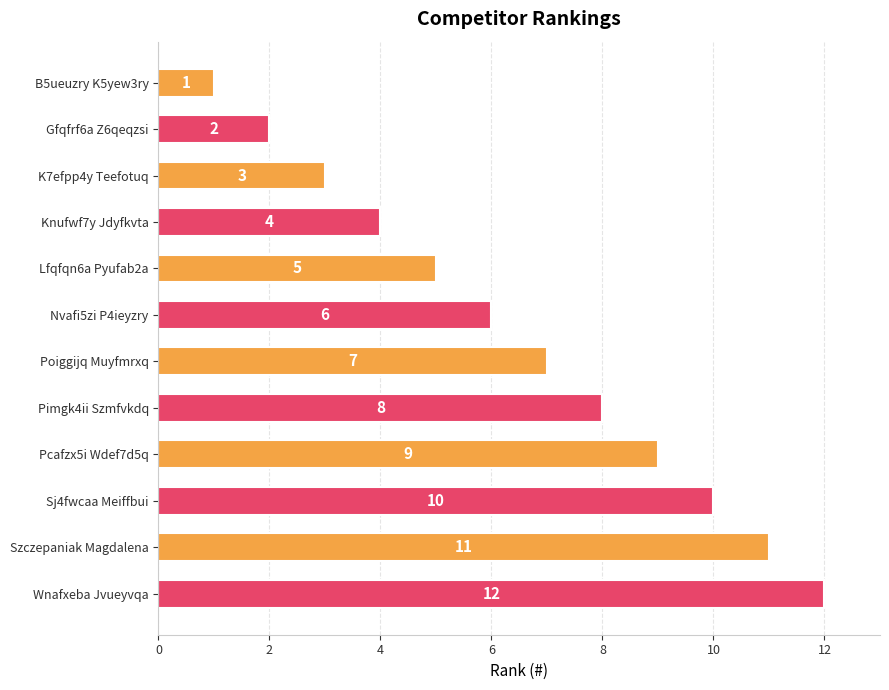

List the labels in order of value, largest first.

Wnafxeba Jvueyvqa, Szczepaniak Magdalena, Sj4fwcaa Meiffbui, Pcafzx5i Wdef7d5q, Pimgk4ii Szmfvkdq, Poiggijq Muyfmrxq, Nvafi5zi P4ieyzry, Lfqfqn6a Pyufab2a, Knufwf7y Jdyfkvta, K7efpp4y Teefotuq, Gfqfrf6a Z6qeqzsi, B5ueuzry K5yew3ry